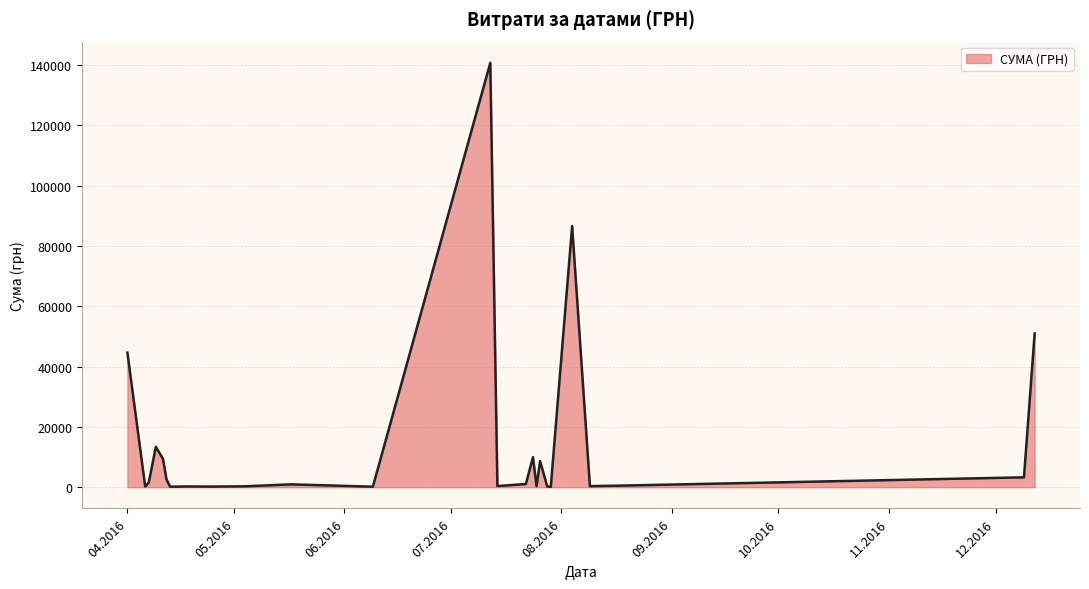

What is the maximum value shown in the chart?

140706.2